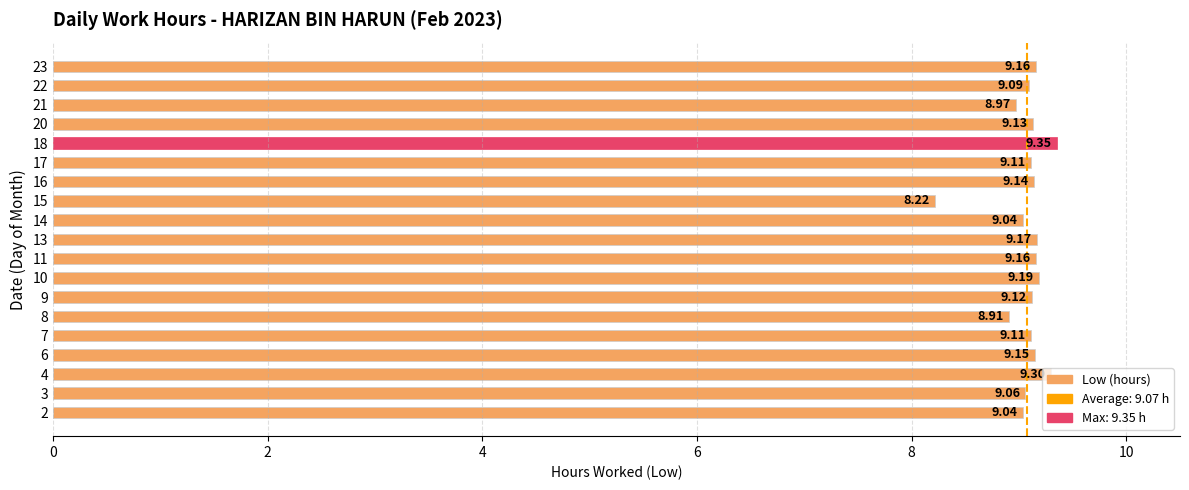

What is the ratio of the value at 7 to the value at 8?

1.0